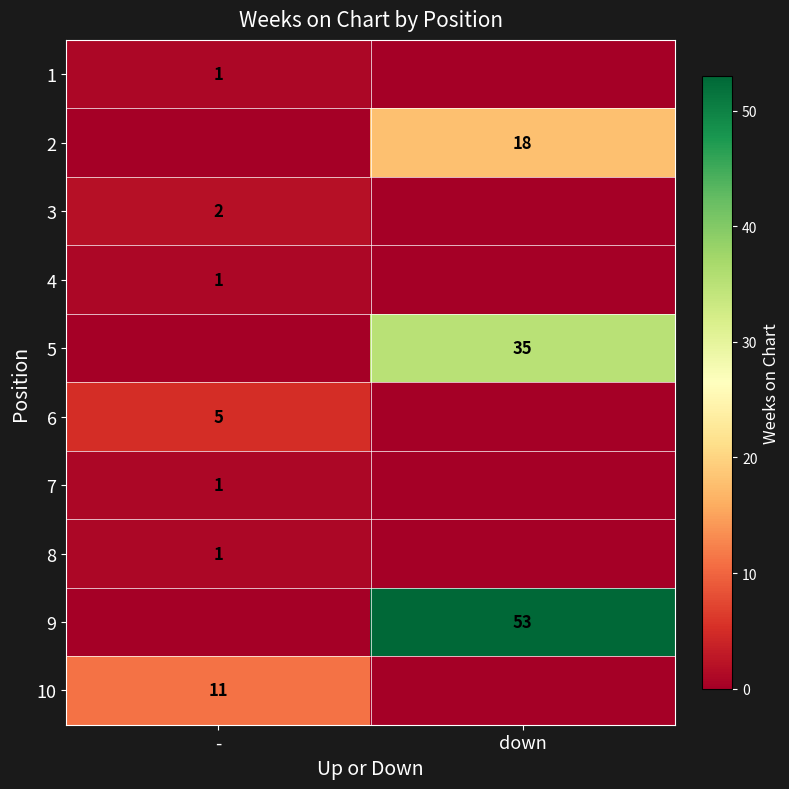

Is the value of 2 at down greater than the value of 5 at down?

No